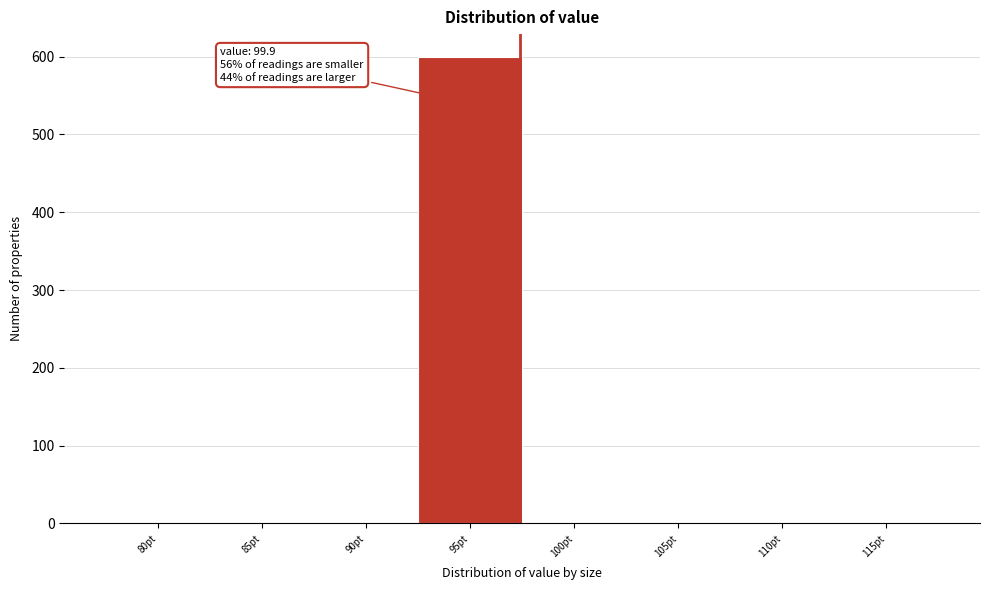

Reading left to right, list all the values displayed in this chart.

80pt=0	85pt=0	90pt=0	95pt=599	100pt=0	105pt=0	110pt=0	115pt=0